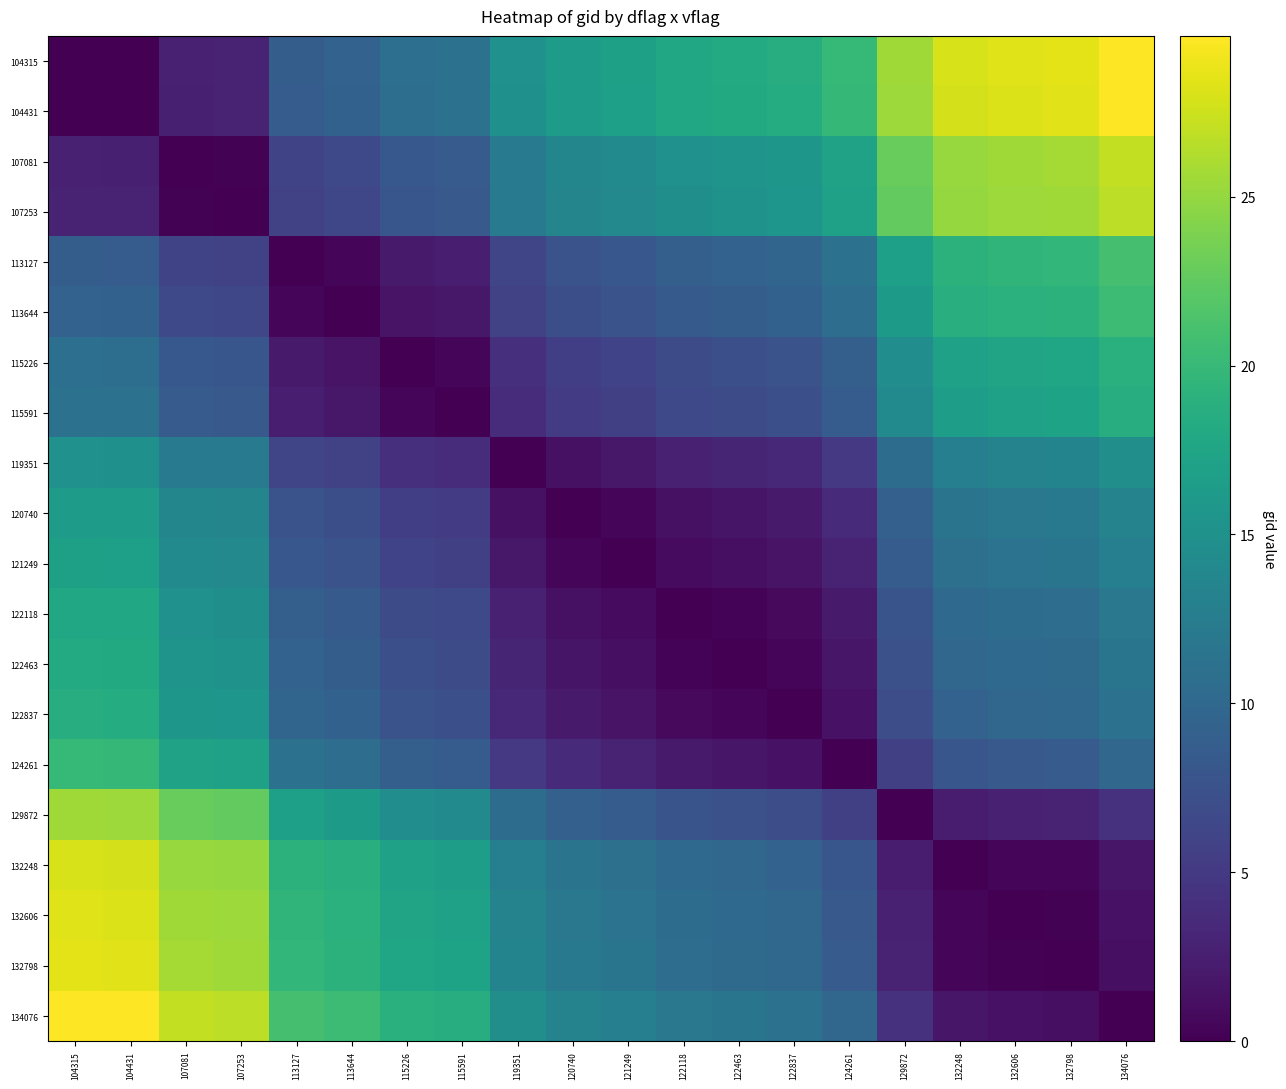

Which series has the largest range (max minus min)?

104315